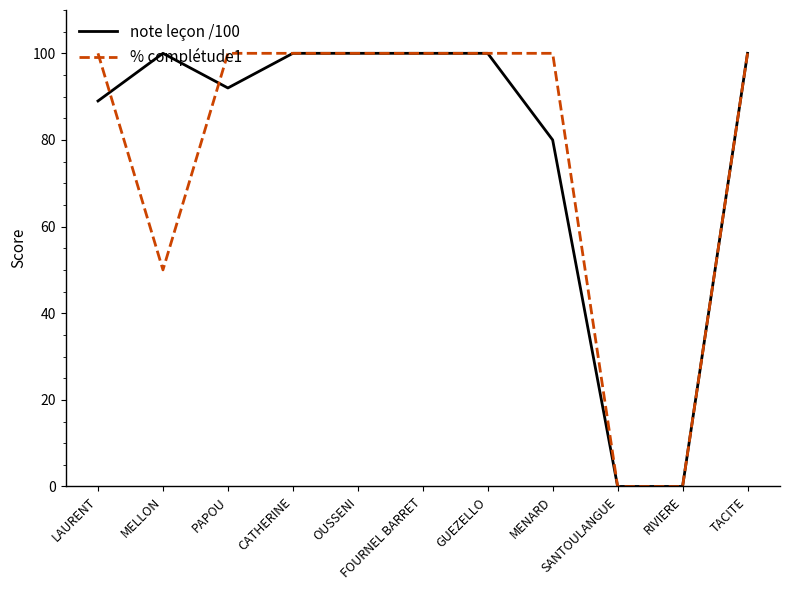

Reading left to right, transcribe all the data shown in this chart.

note leçon /100: 89	100	92	100	100	100	100	80	0	0	100
% complétude1: 100	50	100	100	100	100	100	100	0	0	100